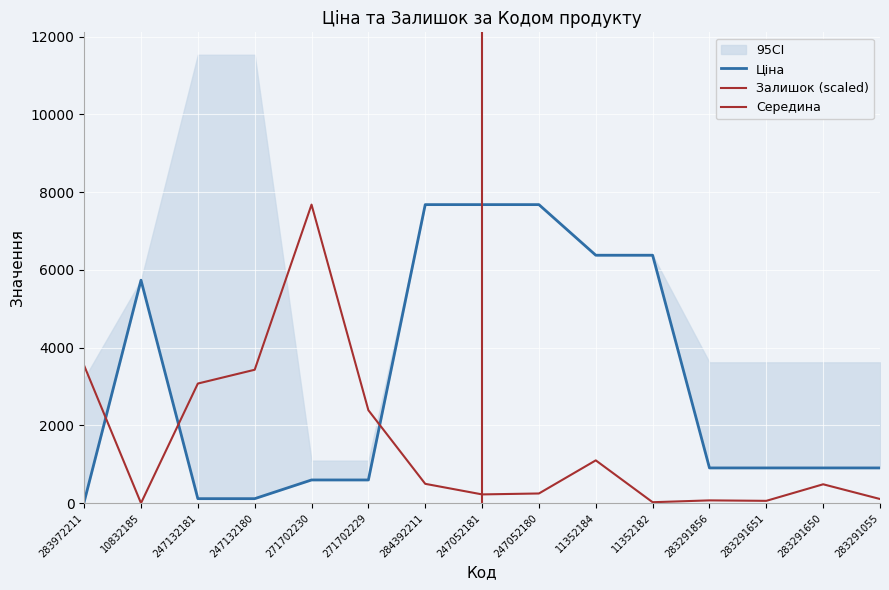

Reading right to left, extract all data points from this chart.

Ціна: 905.9	905.9	905.9	905.9	6378.9	6378.9	7680.9	7680.9	7680.9	596.5	596.5	115.4	115.4	5736.9	32.0
Залишок: 106.5	485.2	59.2	71.0	23.7	1100.7	248.5	224.9	497.1	2390.7	7680.9	3432.2	3077.1	0.0	3538.7